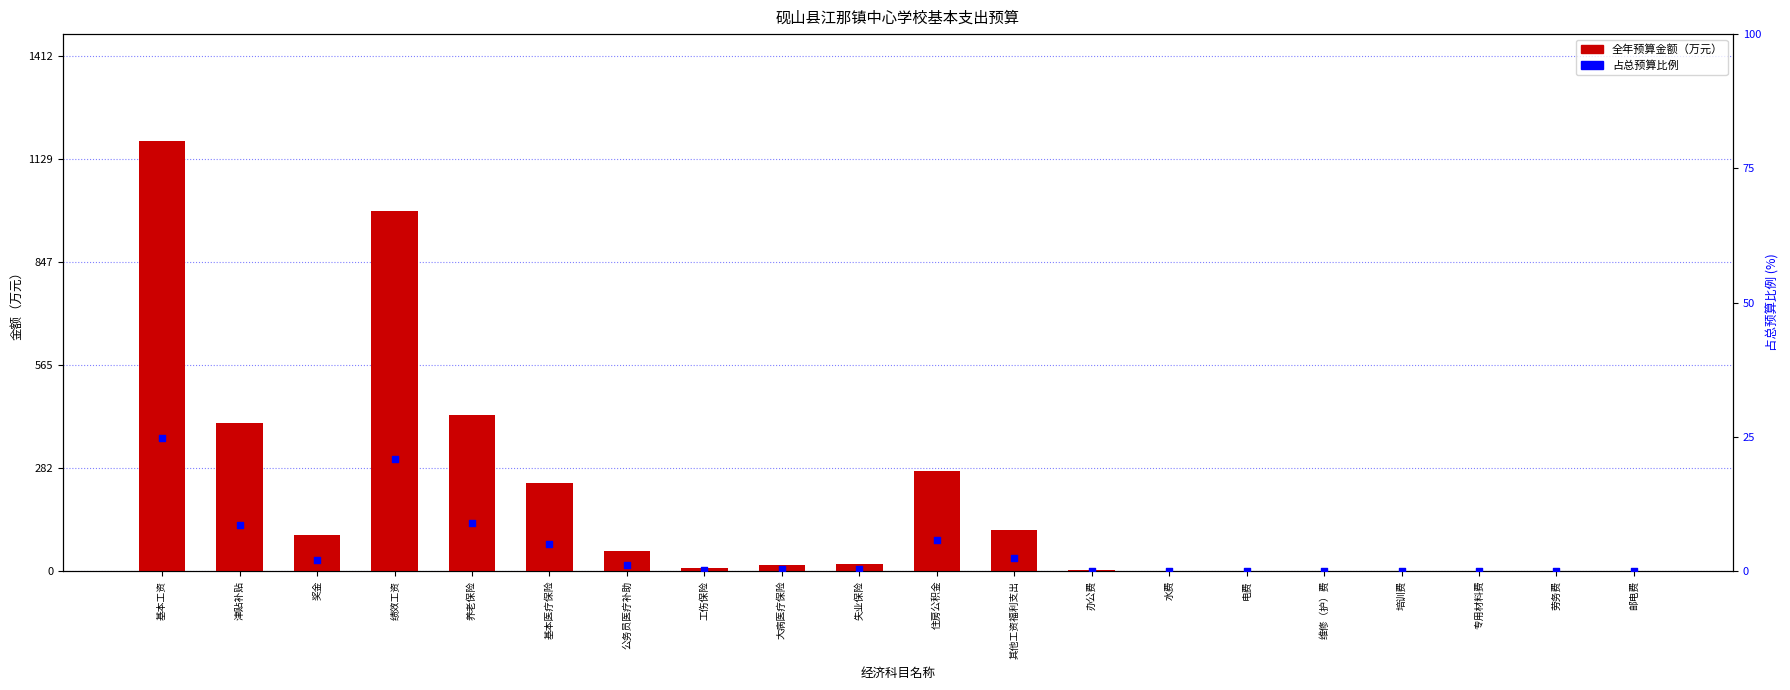

At which category is the sum across all series the highest?

基本工资